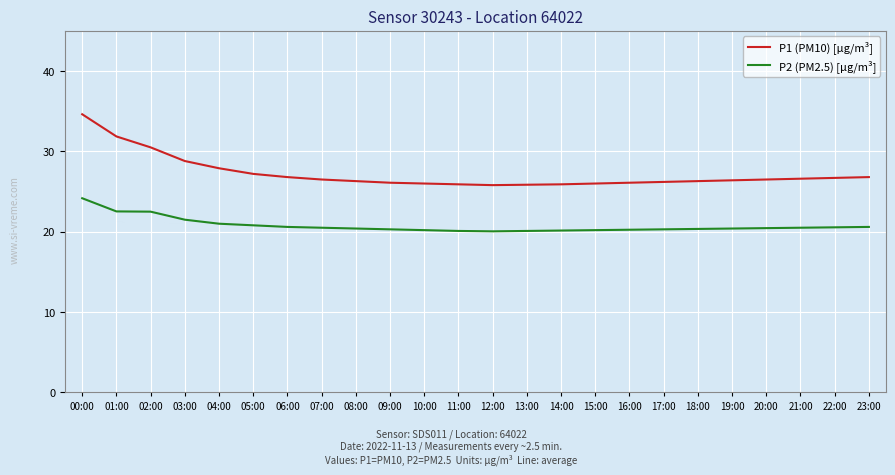

What position from the left is 04:00?

5